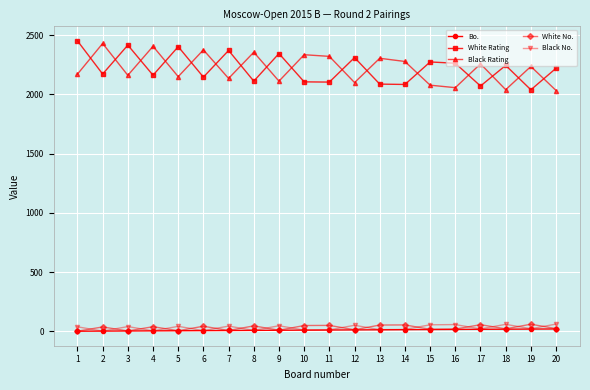

What is the spread (max minus min) of values at 13?

2291